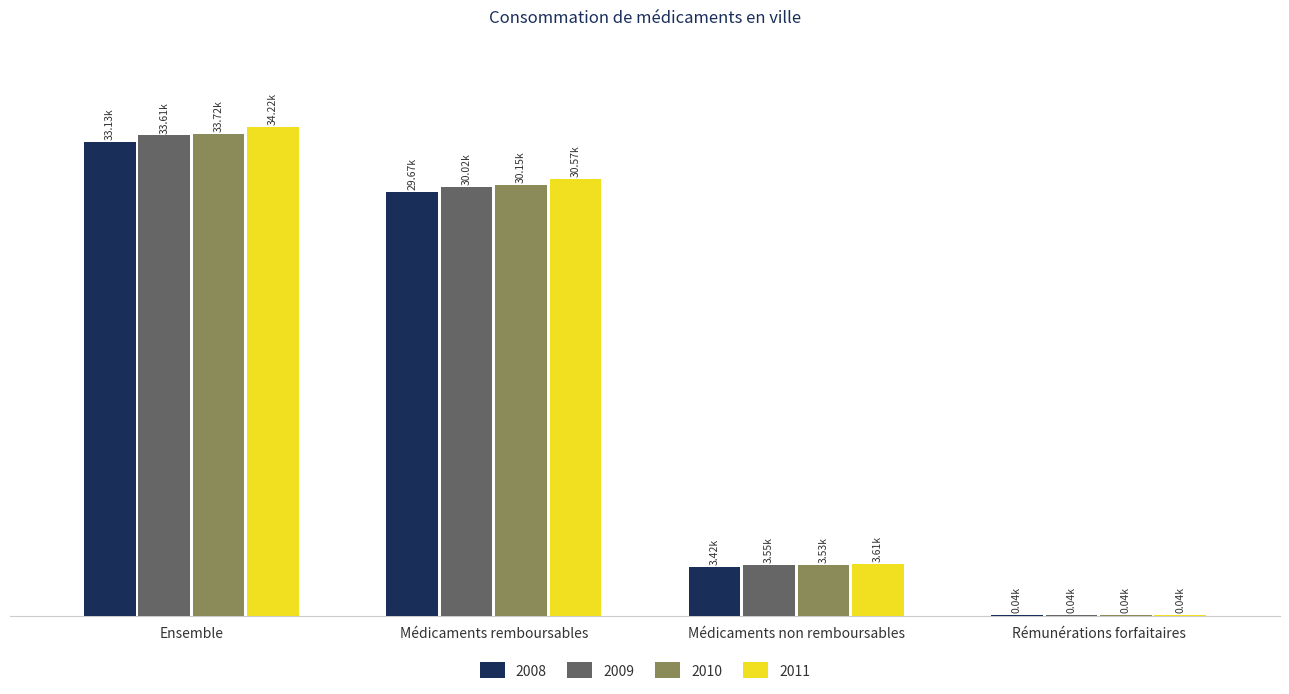

What is the maximum value for 2011?

34217.2